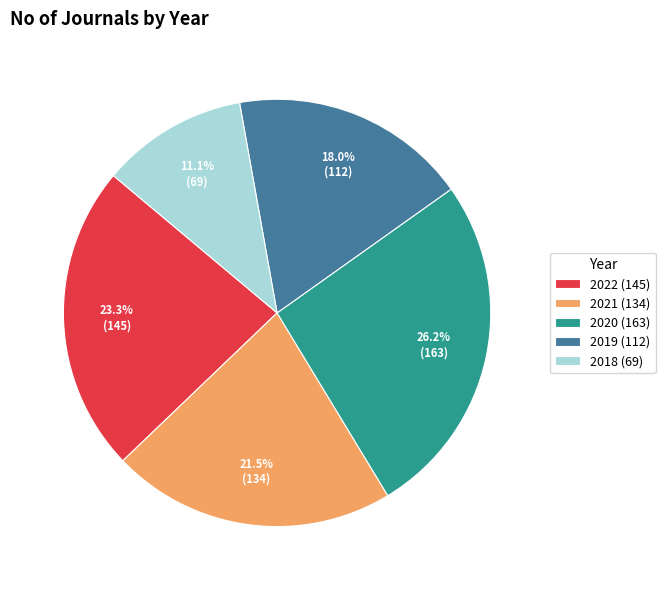

What is the smallest slice in the pie chart?

2018